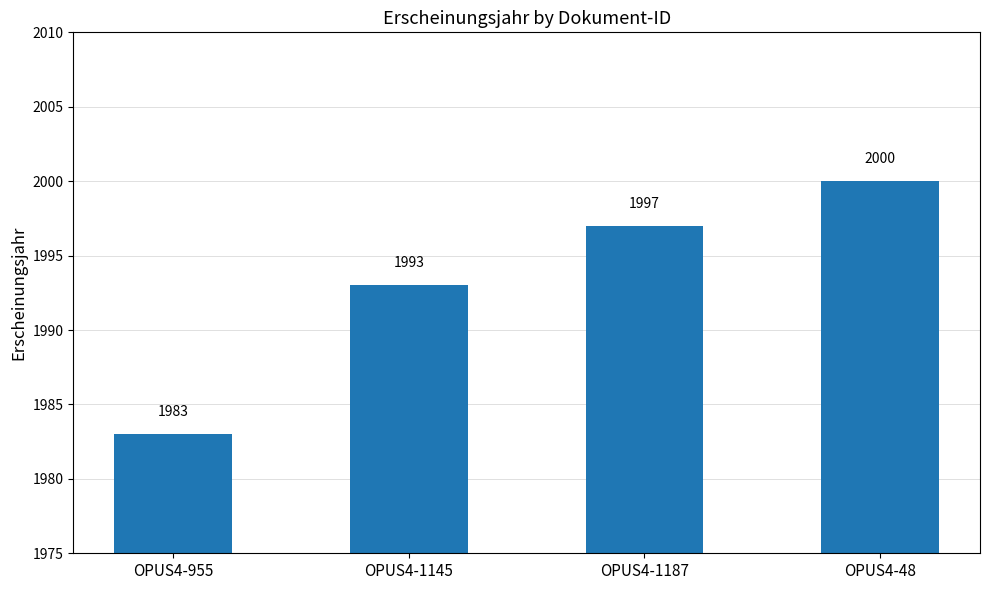

The value at OPUS4-1145 is 945. True or false?

False